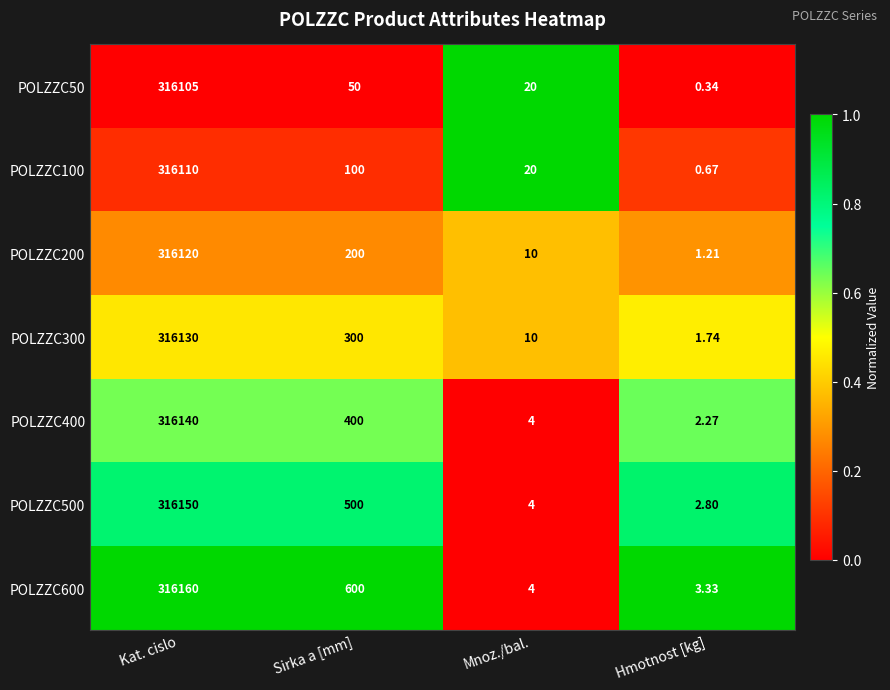

At which category is the sum across all series the highest?

Kat. cislo